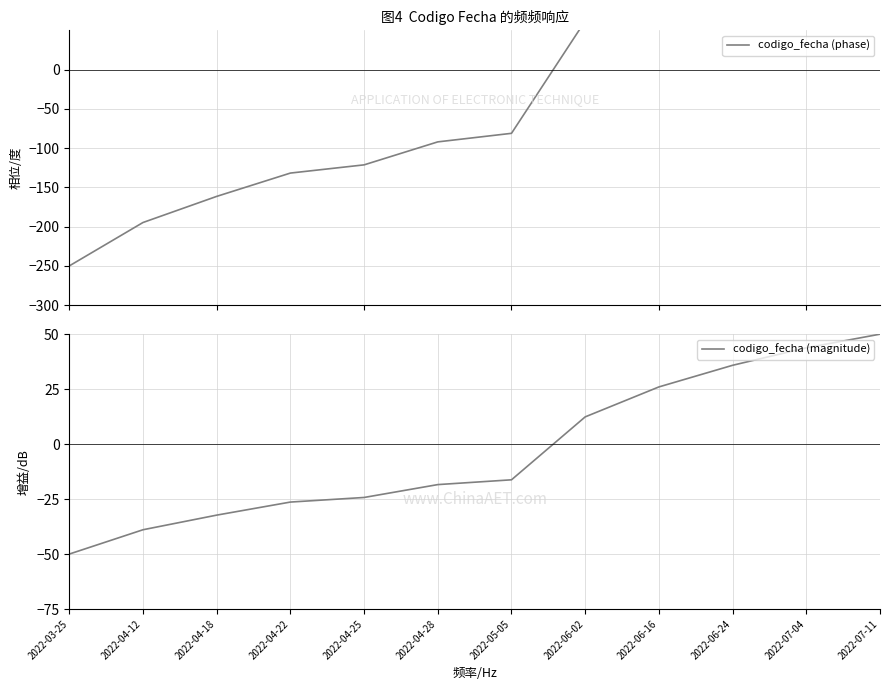

What is the minimum value shown in the chart?

-250.0